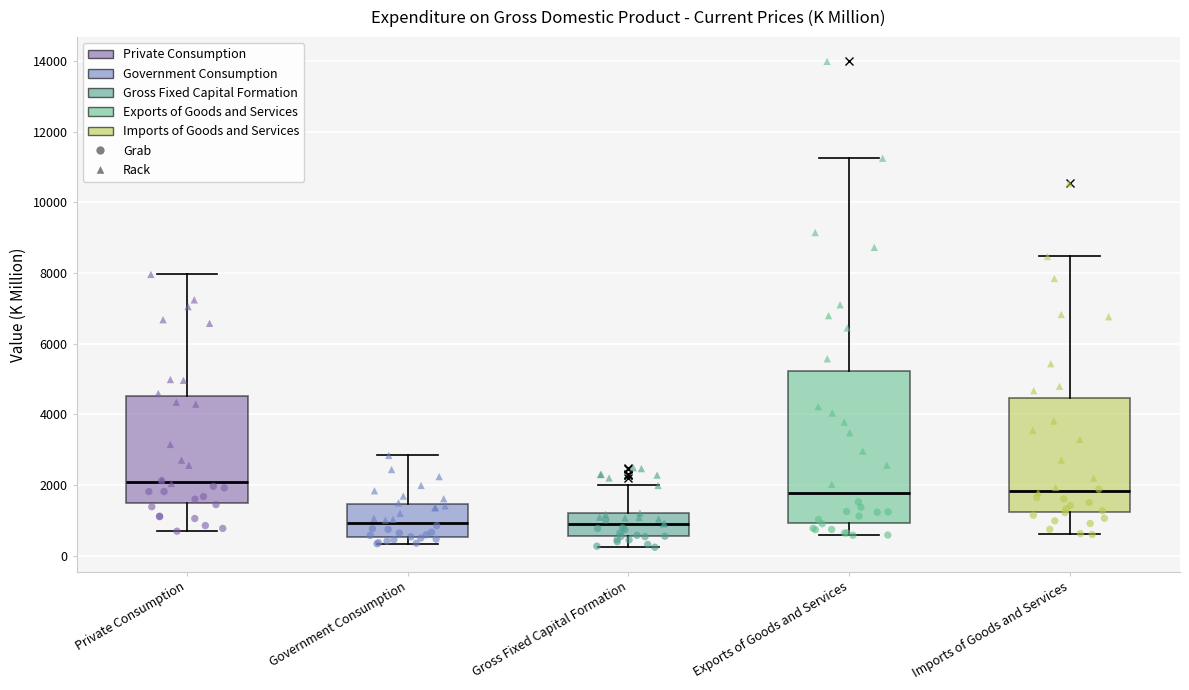

Reading left to right, transcribe this box plot: for each box, give where its median line is, the range the box spans, and where its two whiskers end, as read against the y-axis. The values are not printed on the chart, so give them approximately, as read against the axis.

Private Consumption: median 2000, box 1400 to 4600, whiskers 600 to 8000
Government Consumption: median 1000, box 600 to 1400, whiskers 400 to 2800
Gross Fixed Capital Formation: median 1000, box 600 to 1200, whiskers 200 to 2000
Exports of Goods and Services: median 1800, box 1000 to 5200, whiskers 600 to 11200
Imports of Goods and Services: median 1800, box 1200 to 4400, whiskers 600 to 8400